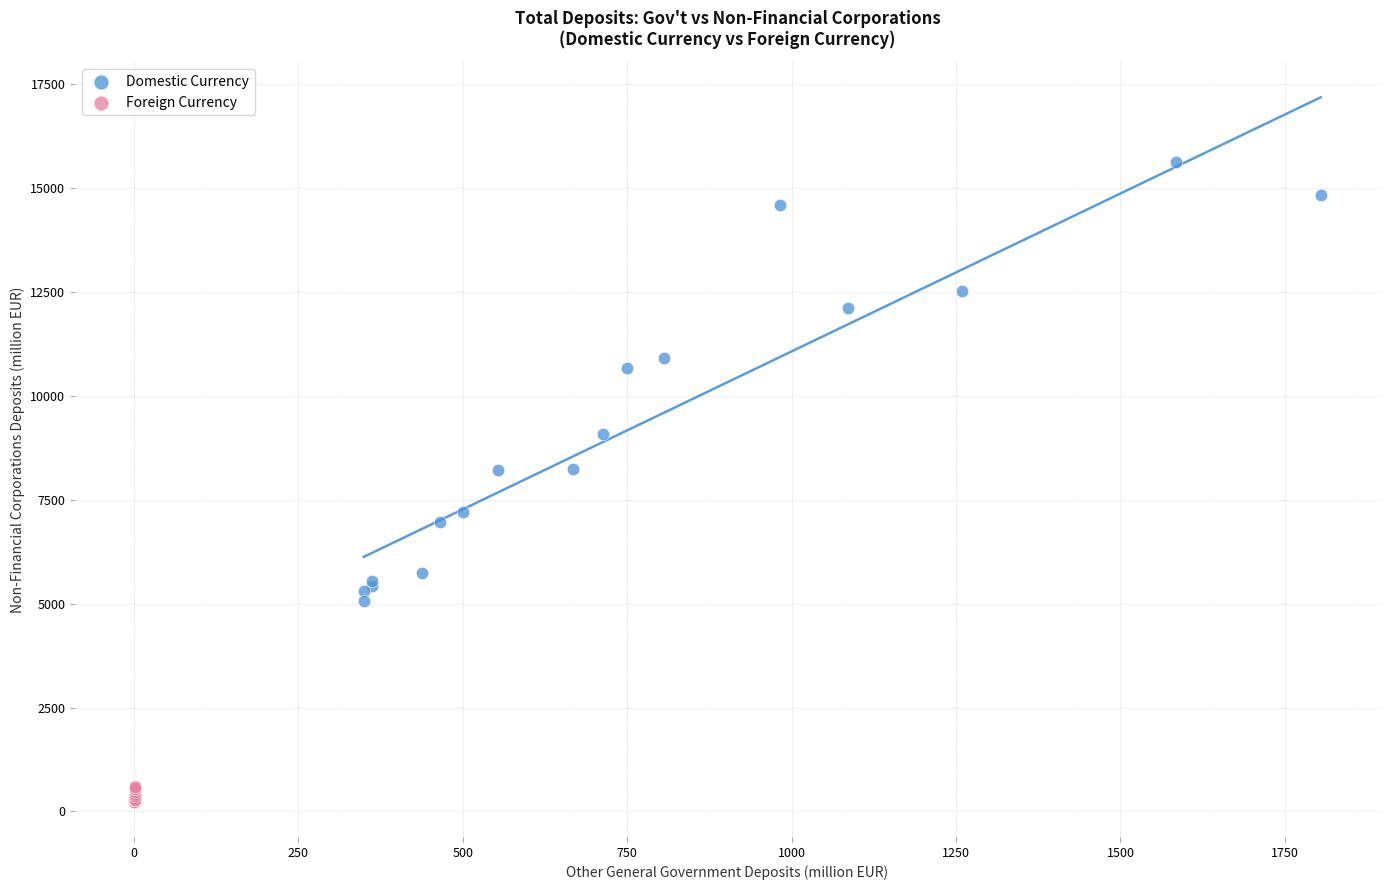

Which series has the widest spread of Y values?

Domestic Currency